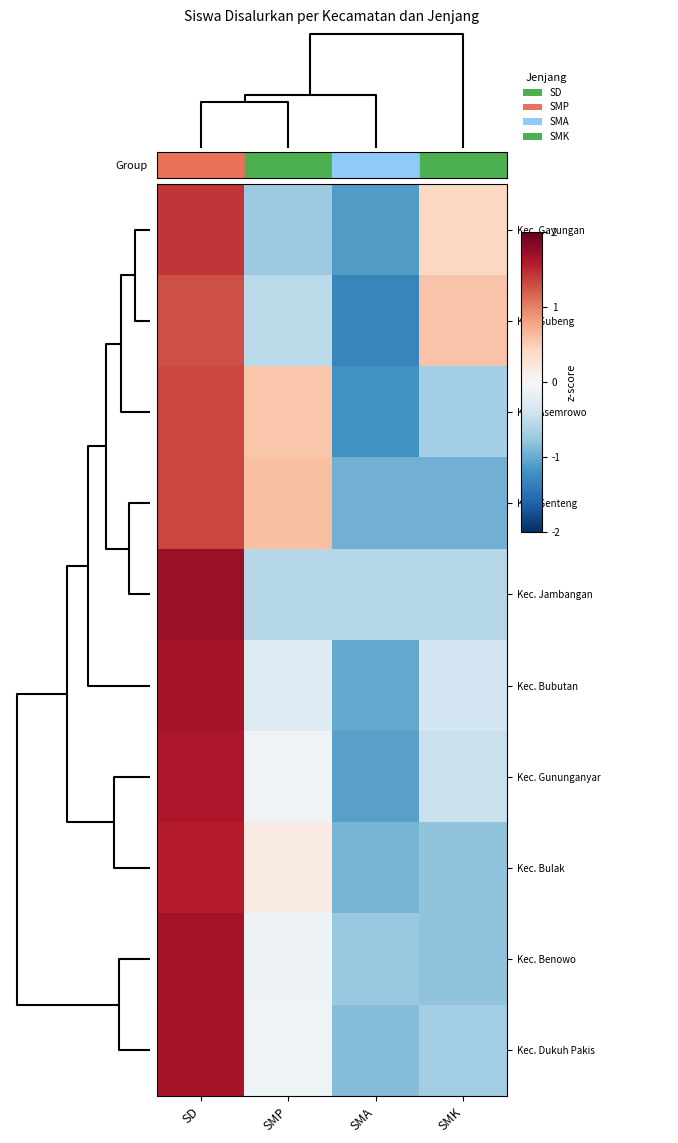

Reading left to right, transcribe all the data shown in this chart.

Kec. Gayungan: SD=1.4	SMP=-0.7	SMA=-1.1	SMK=0.4
Kec. Gubeng: SD=1.3	SMP=-0.5	SMA=-1.3	SMK=0.6
Kec. Asemrowo: SD=1.3	SMP=0.6	SMA=-1.2	SMK=-0.7
Kec. Genteng: SD=1.3	SMP=0.6	SMA=-1.0	SMK=-1.0
Kec. Jambangan: SD=1.7	SMP=-0.6	SMA=-0.6	SMK=-0.6
Kec. Bubutan: SD=1.7	SMP=-0.3	SMA=-1.0	SMK=-0.4
Kec. Gununganyar: SD=1.6	SMP=-0.1	SMA=-1.1	SMK=-0.5
Kec. Bulak: SD=1.6	SMP=0.2	SMA=-0.9	SMK=-0.8
Kec. Benowo: SD=1.7	SMP=-0.1	SMA=-0.8	SMK=-0.8
Kec. Dukuh Pakis: SD=1.7	SMP=-0.1	SMA=-0.9	SMK=-0.7